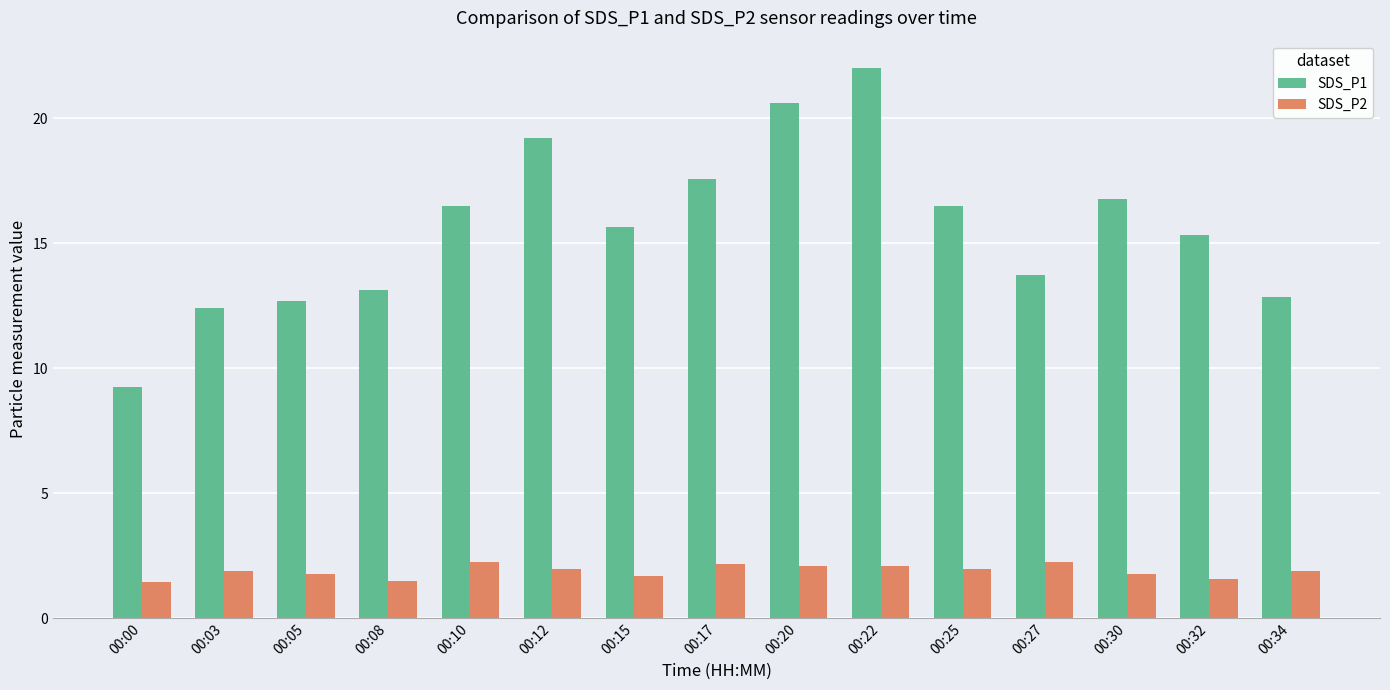

How many series are shown in this chart?

2